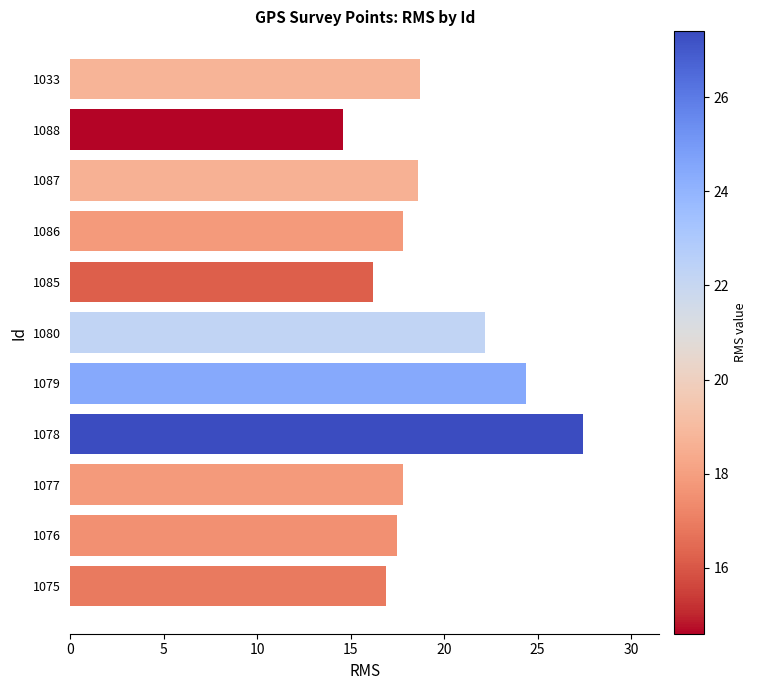

The chart shows a value of 9.9 at 1080. True or false?

False